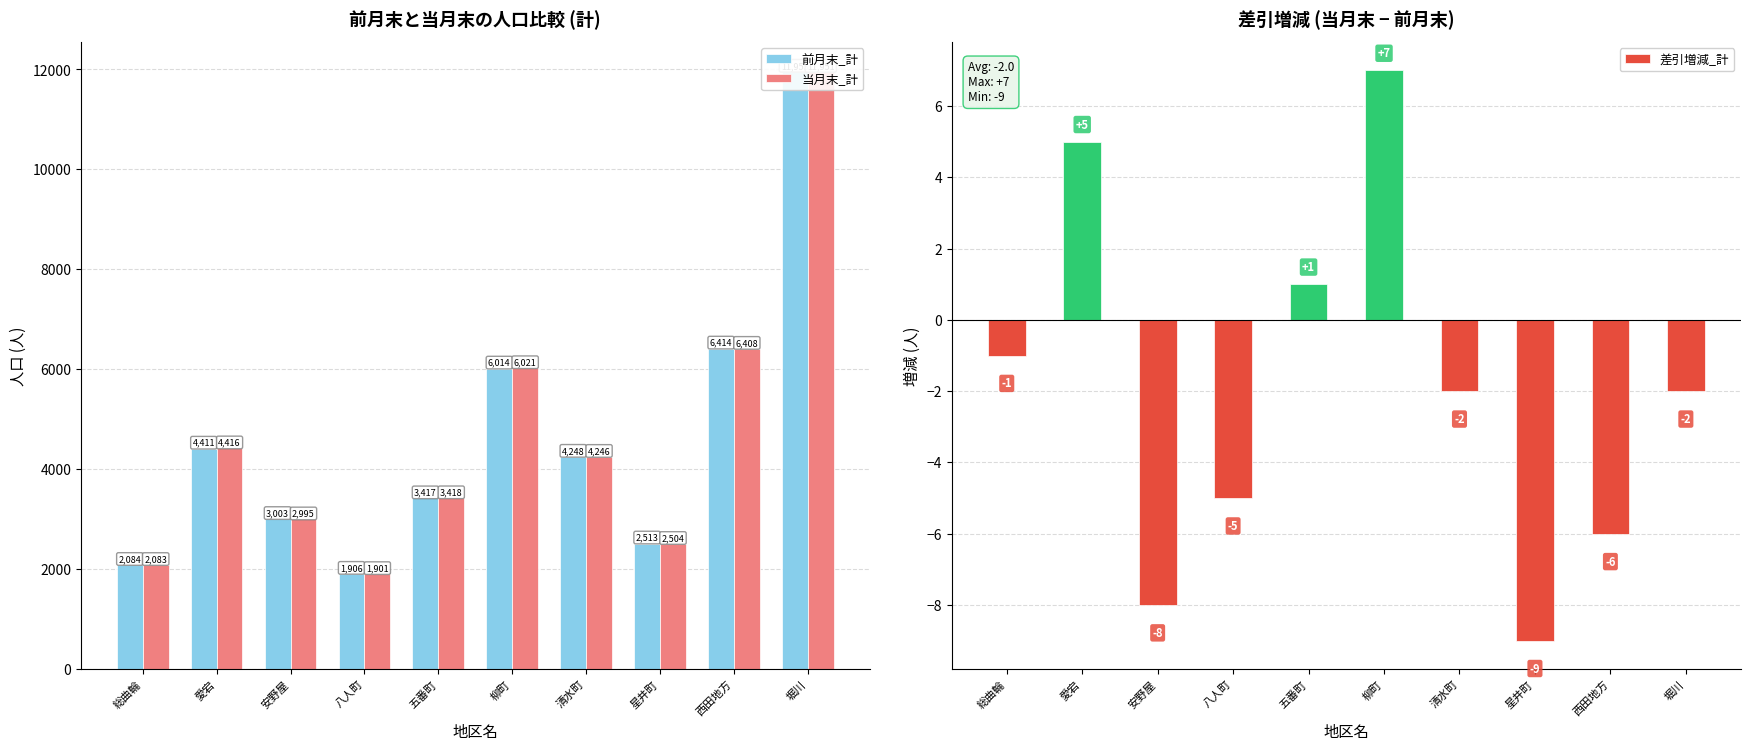

What is the difference between the second highest and minimum values in the 差引増減_計 series?

14